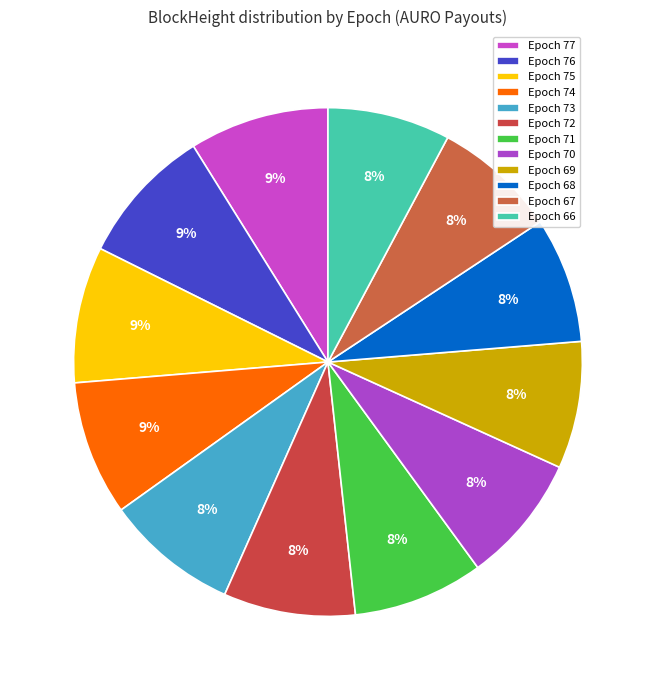

The Epoch 75 slice represents 1% of the pie. True or false?

False